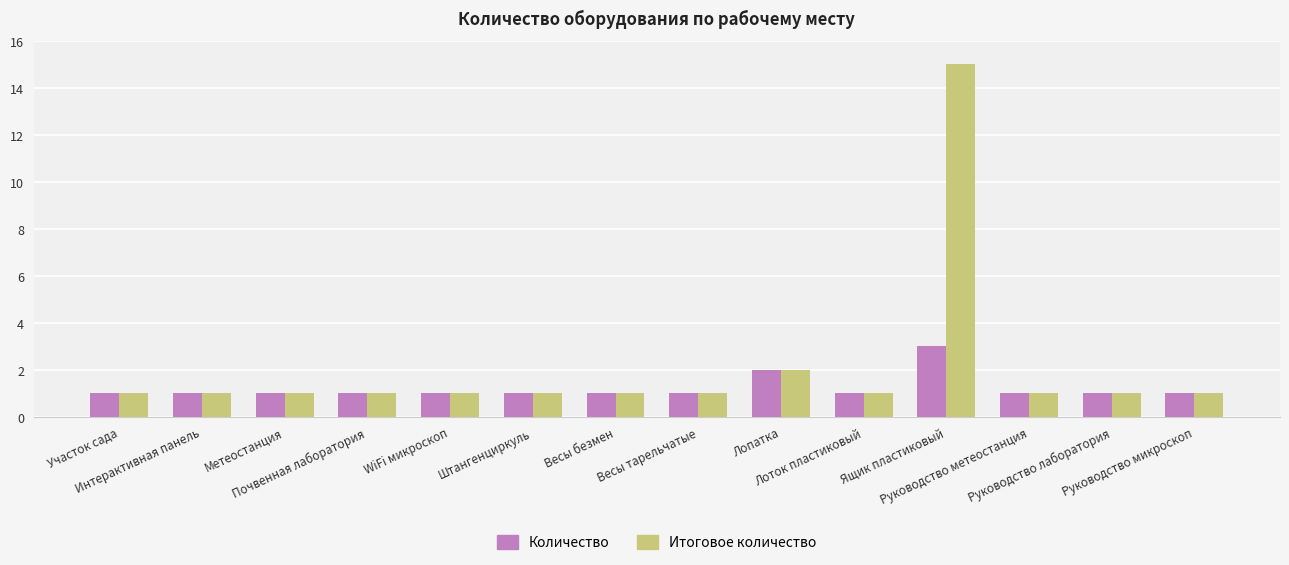

Where is Итоговое количество nearest to the value 8?

Лопатка